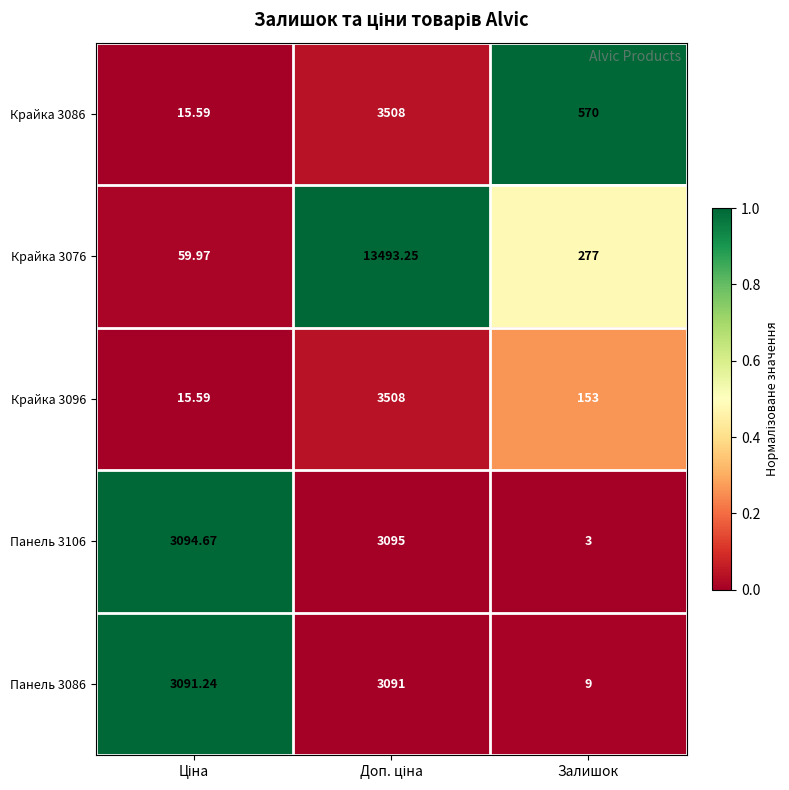

At which label does Панель 3106 reach its minimum?

Залишок